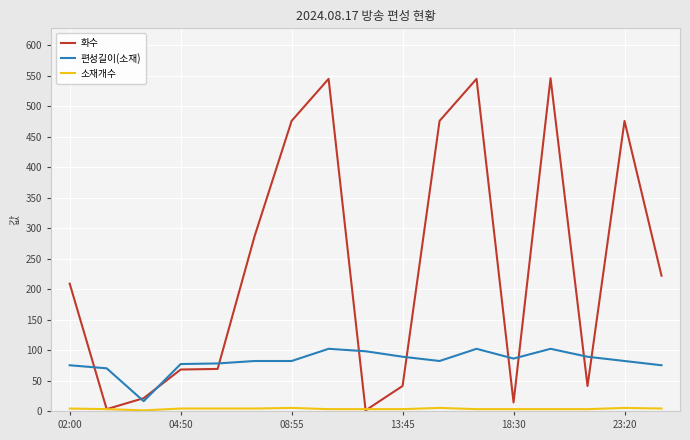

What is the maximum value for 편성길이(소재)?

102